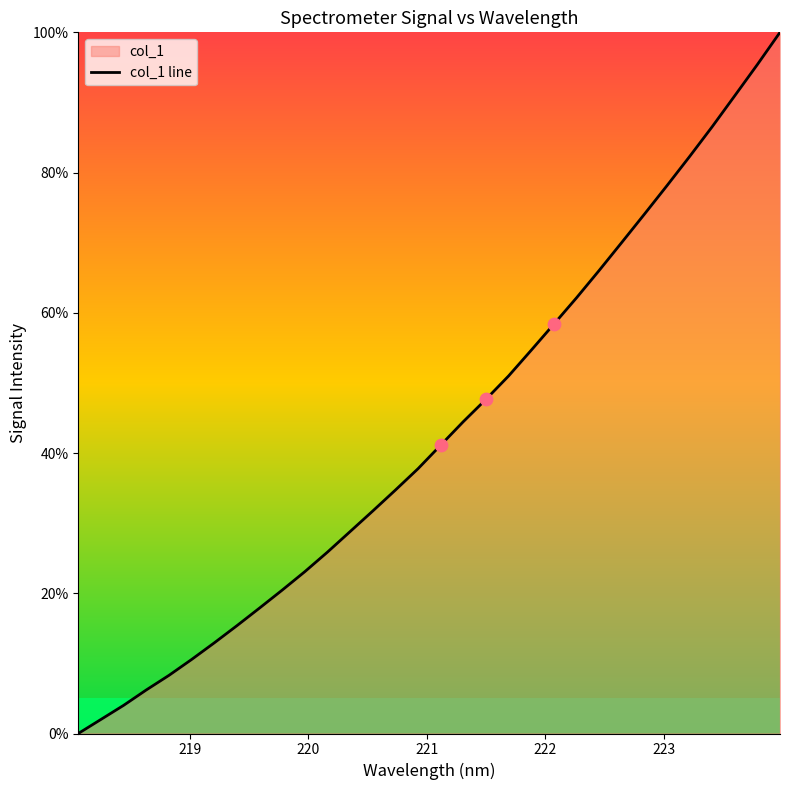

What is the difference between the maximum and minimum values?

100.0